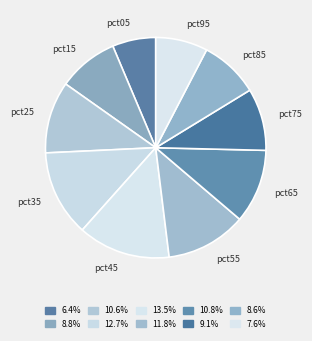

Is the sum of pct85 and pct35 greater than half?

No